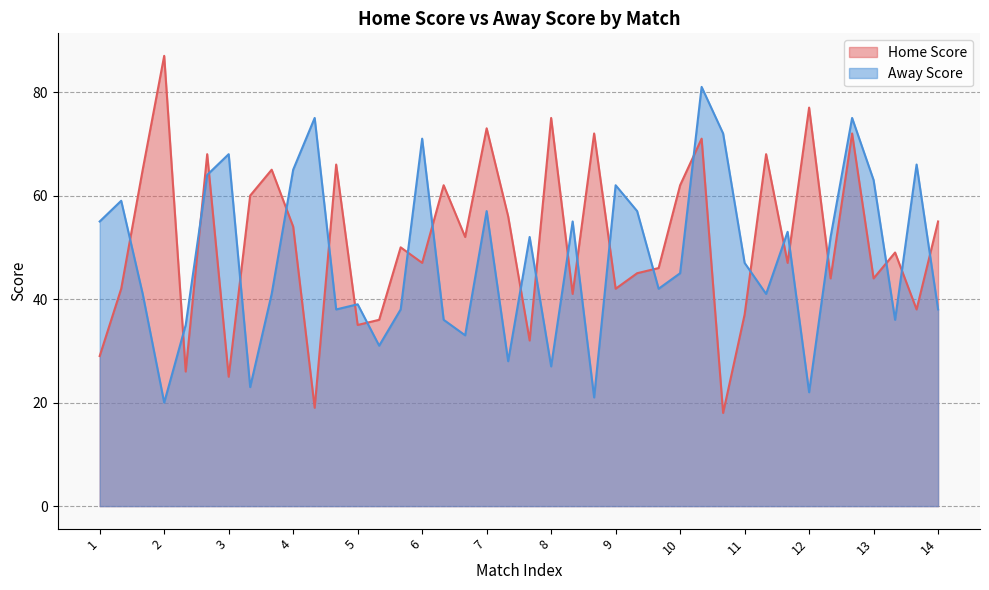

Read the Away Score value at 6.

71